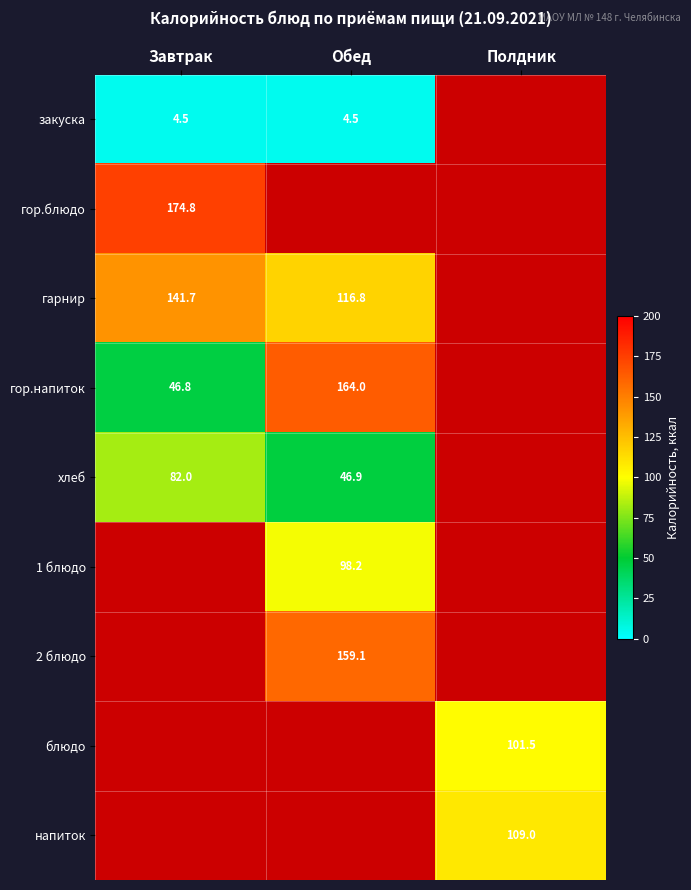

What is the difference between the хлеб values at Обед and Завтрак?

35.1